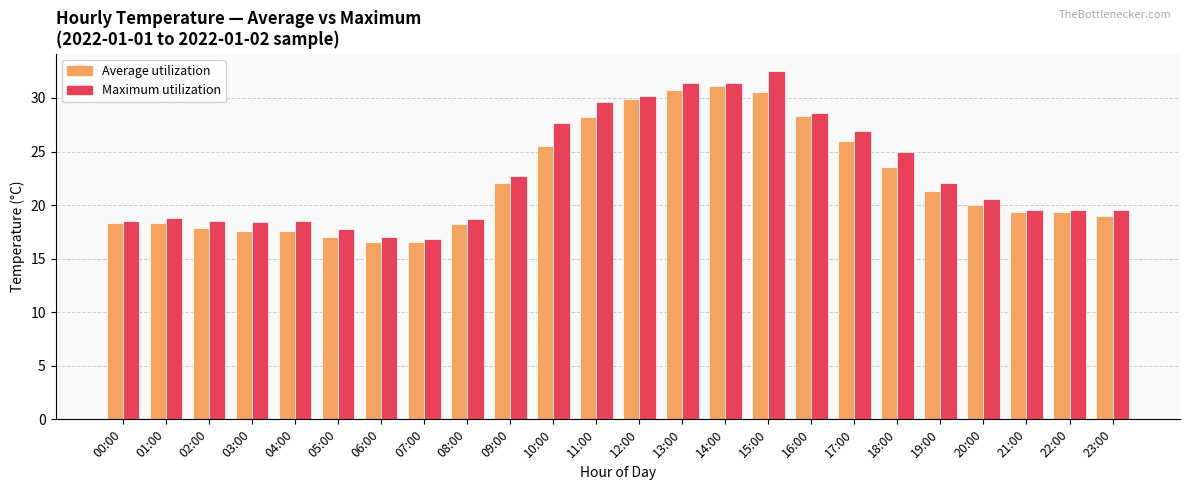

What is the smallest value displayed?

16.6